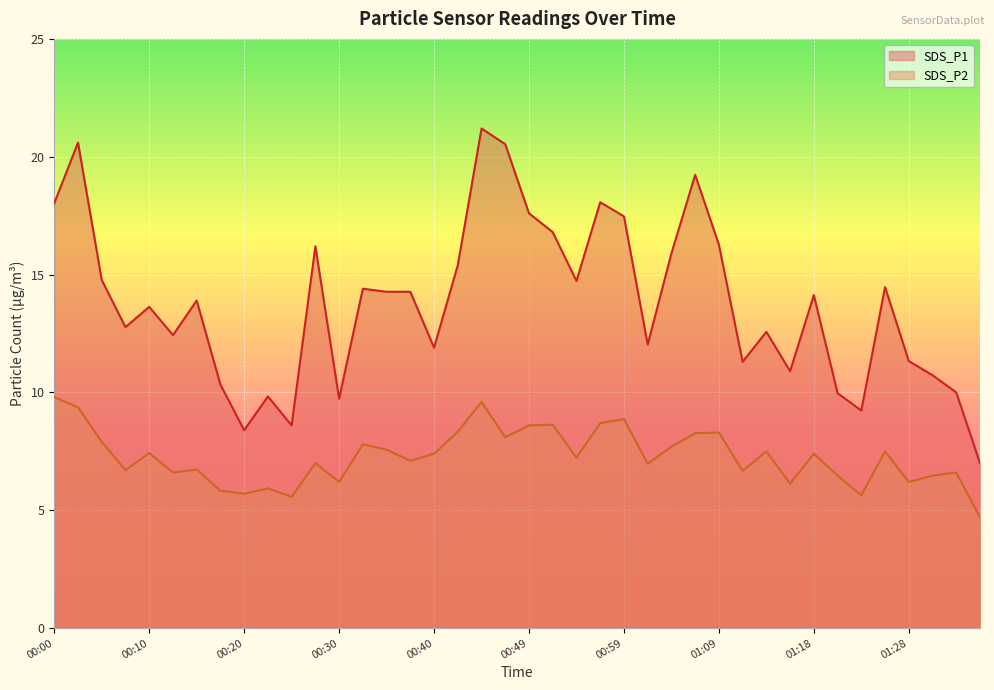

True or false: SDS_P1 and SDS_P2 cross at least once.

False